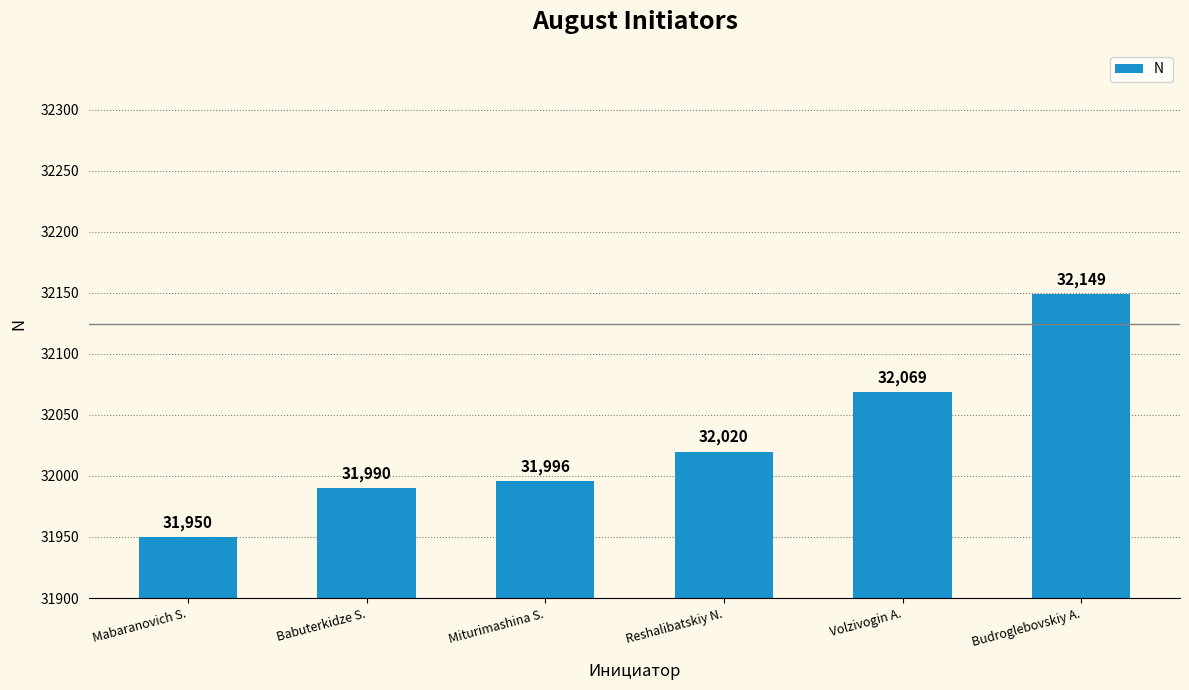

What is the change in value from Mabaranovich S. to Volzivogin A.?

+119